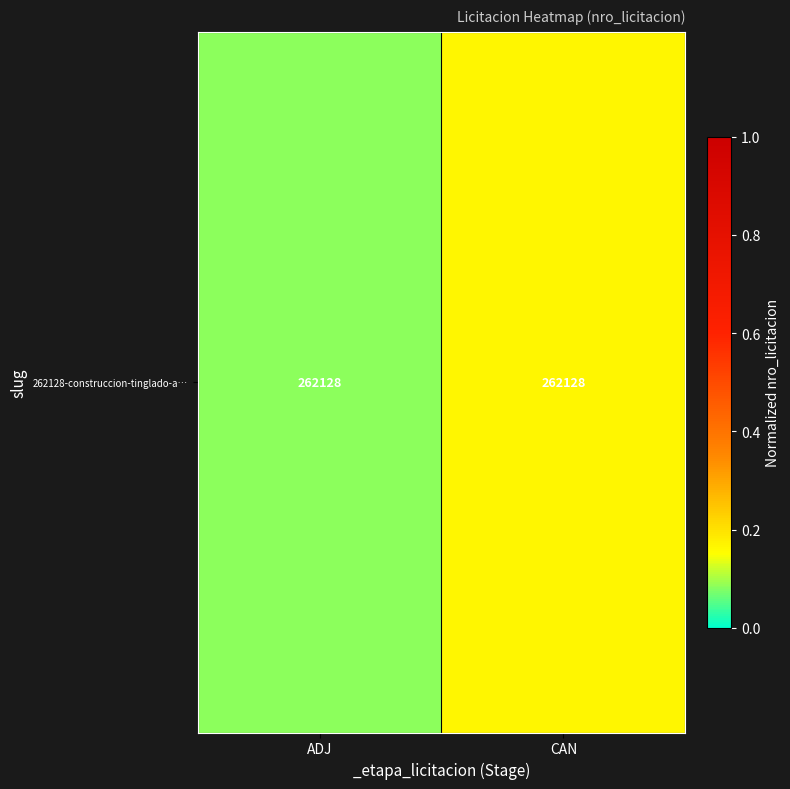

Count the number of categories in the chart.

2